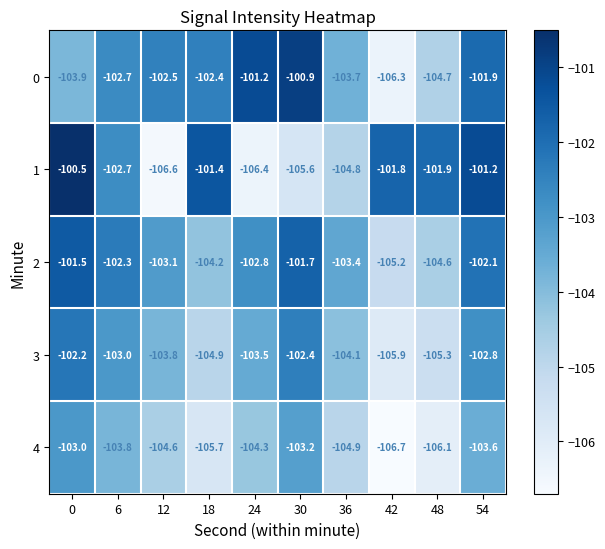

At 42, list the series in order from smallest to largest.

4, 0, 3, 2, 1